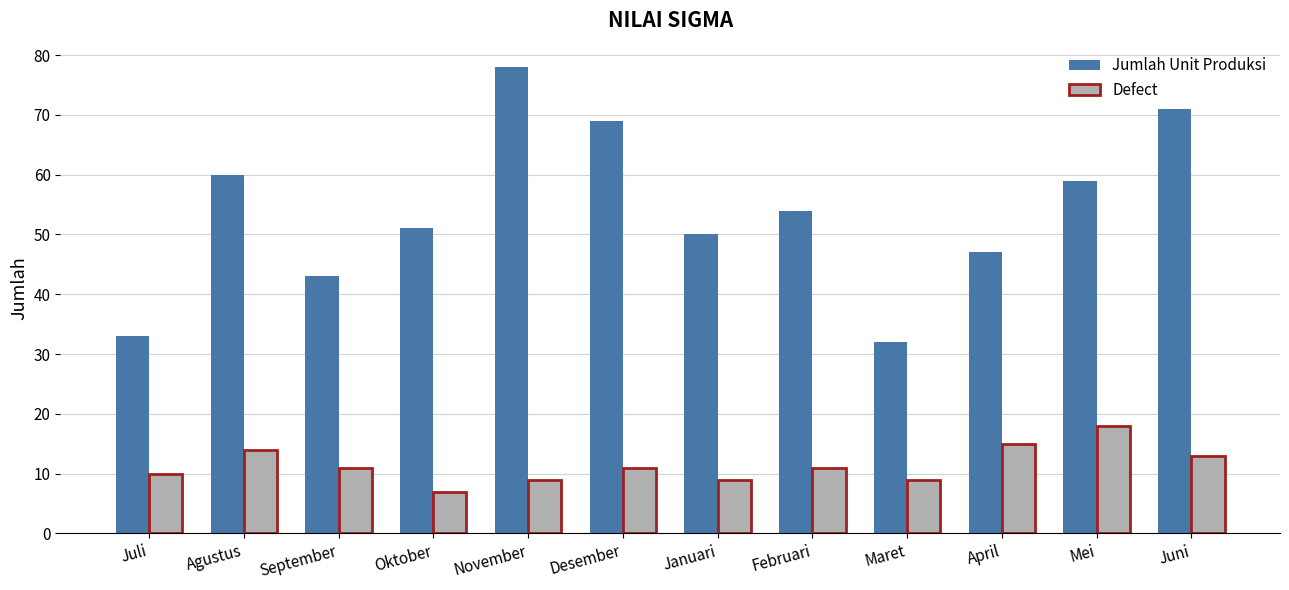

Which series has the largest range (max minus min)?

Jumlah Unit Produksi